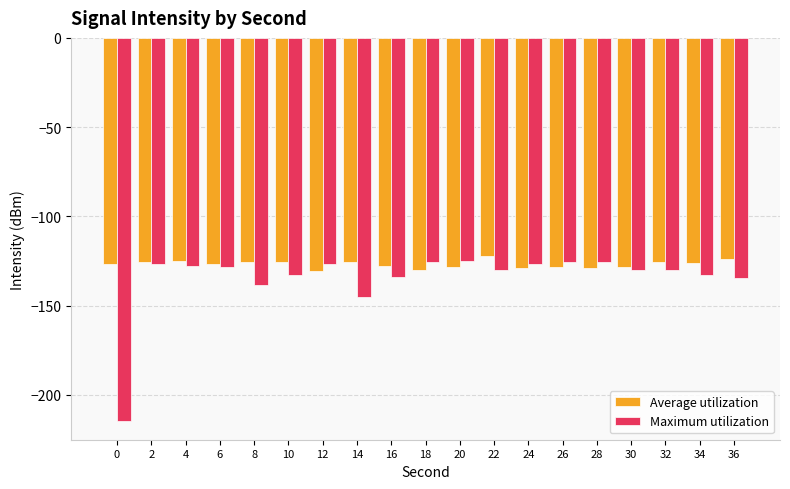

What are all the series names shown in the legend?

Average utilization, Maximum utilization